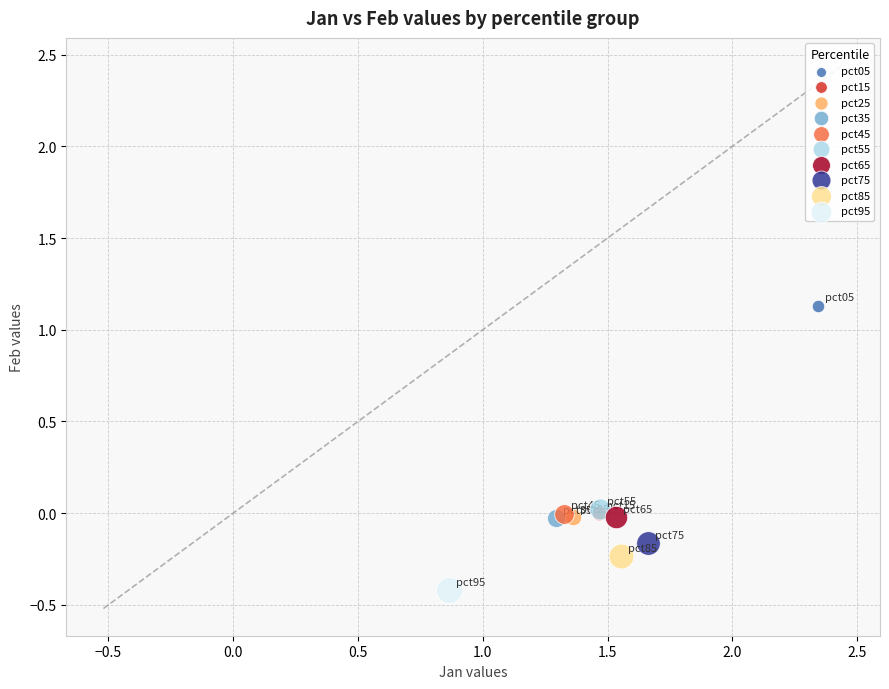

Which series reaches the maximum Y coordinate?

pct05